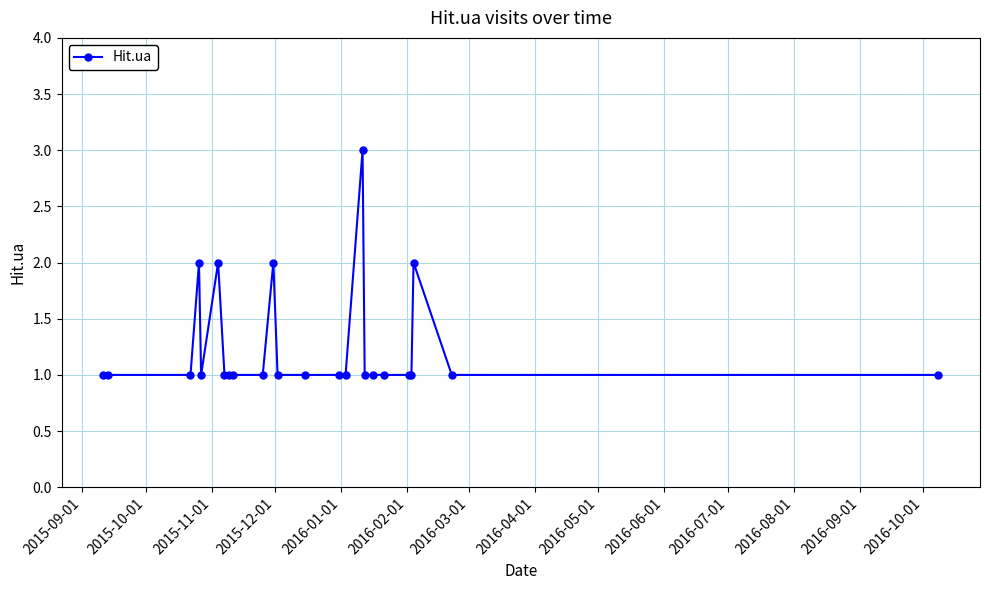

What is the sum of all values?

30